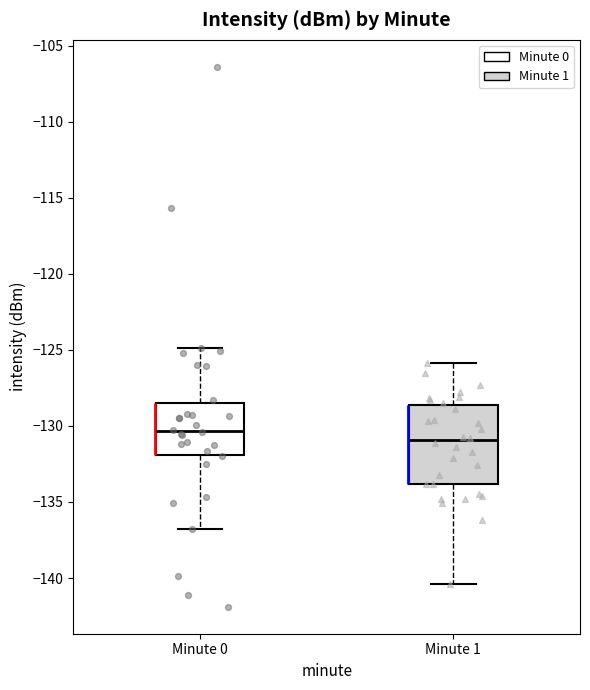

Which box is the tallest, from its lower edge to its upper edge?

Minute 1